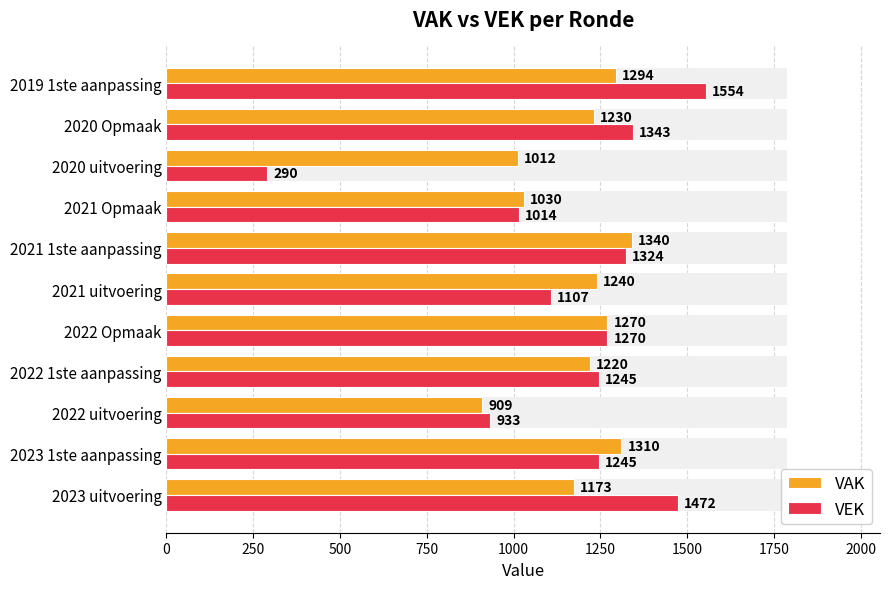

What is the highest value of the VAK series?

1340